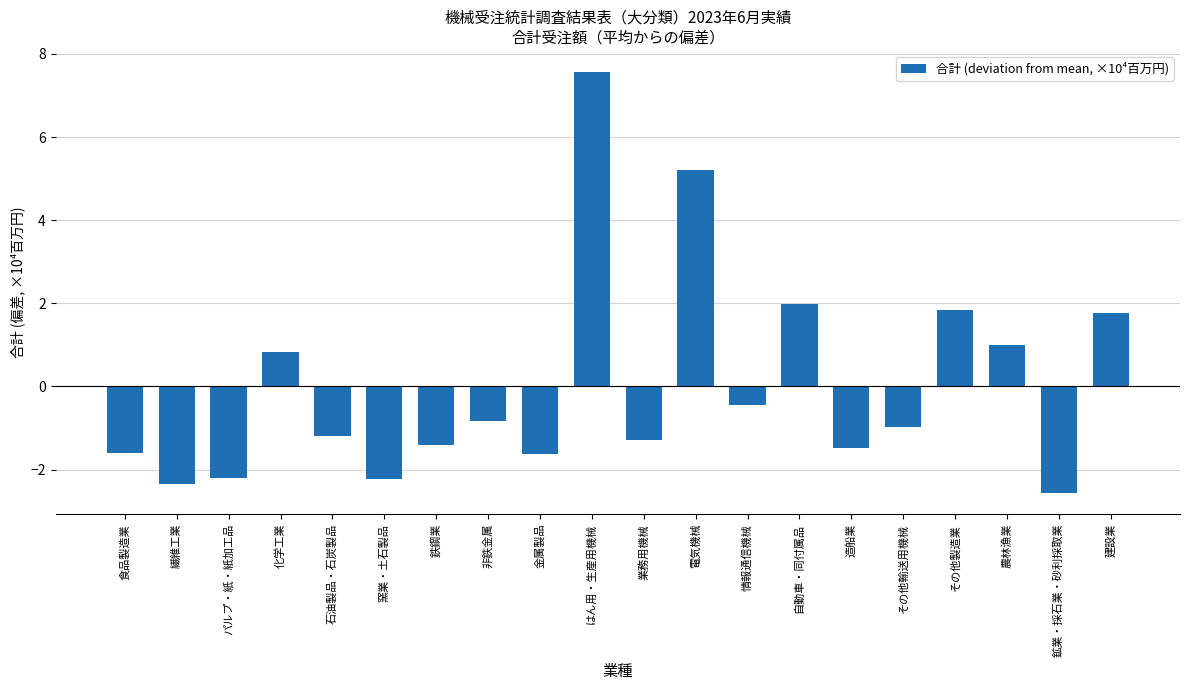

What is the sum of the values at 石油製品・石炭製品 and 電気機械?

4.0